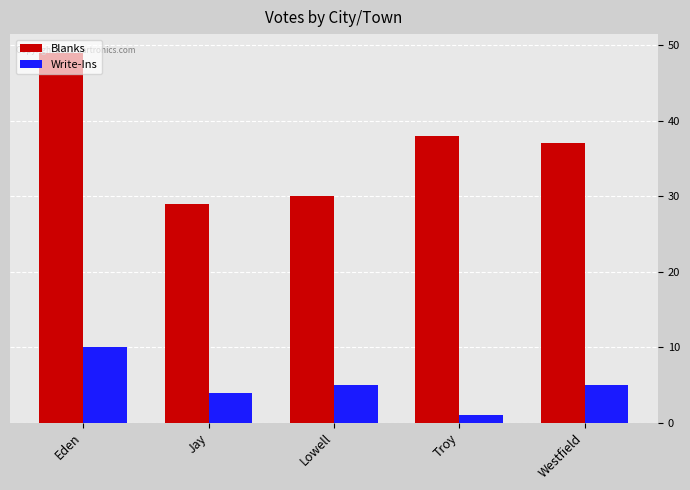

Rank the series by their maximum value, from lowest to highest.

Write-Ins, Blanks